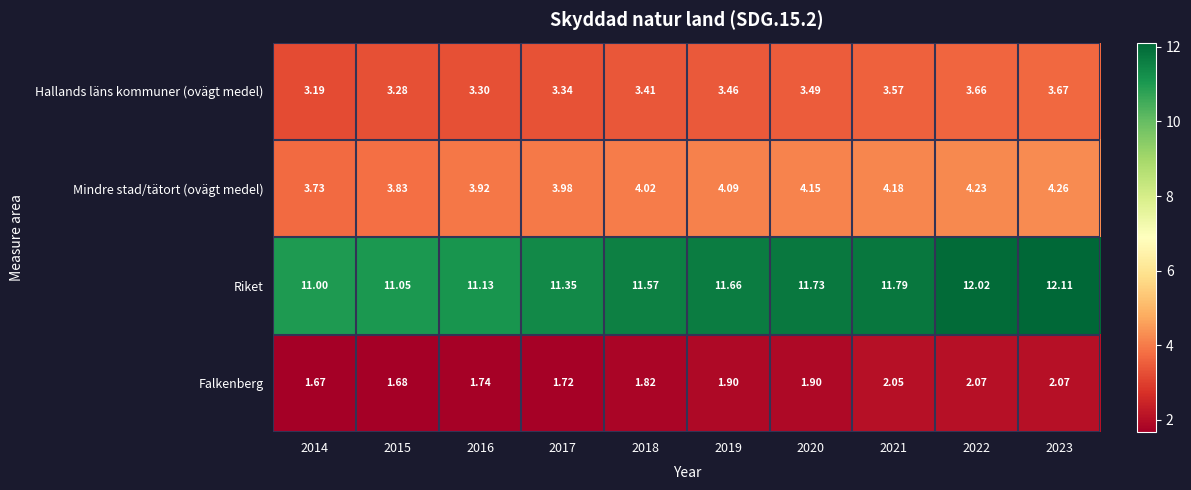

At how many categories does at least one series exceed 2?

10